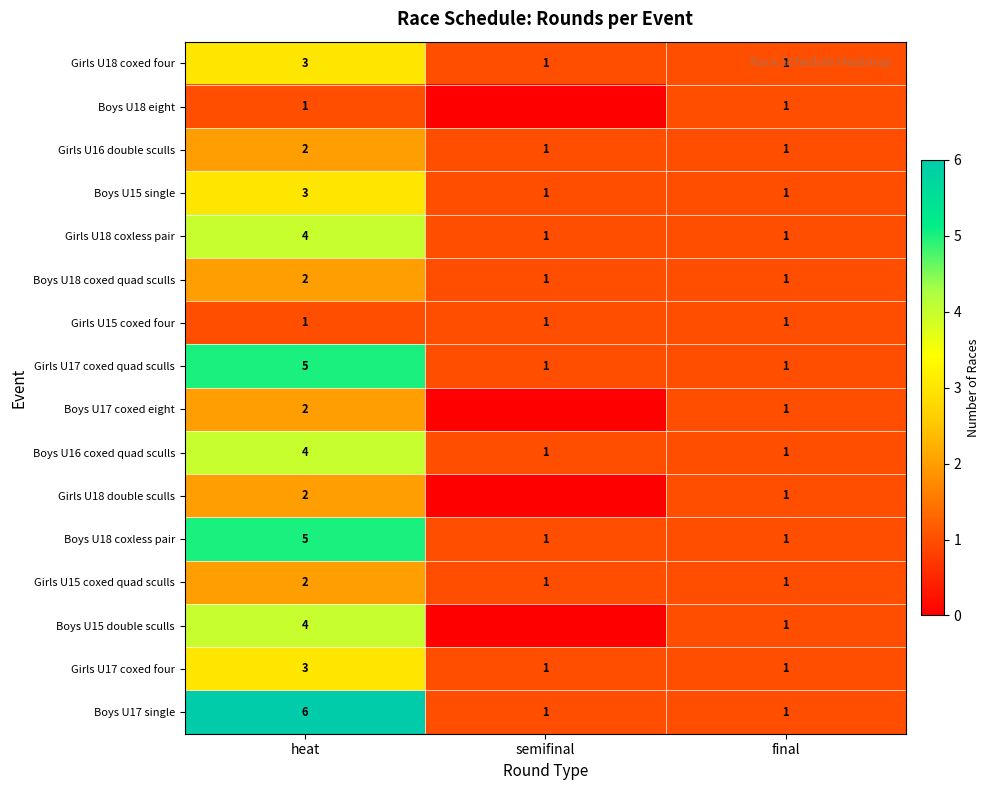

What is the average value of the Boys U16 coxed quad sculls series?

2